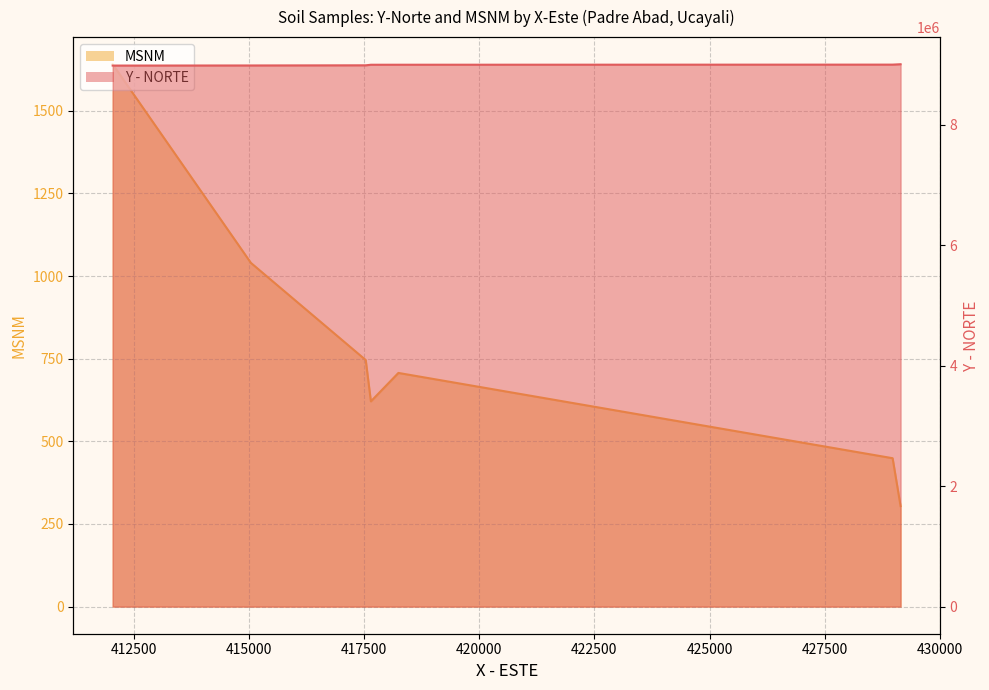

Does the chart display data point markers on the line(s)?

No